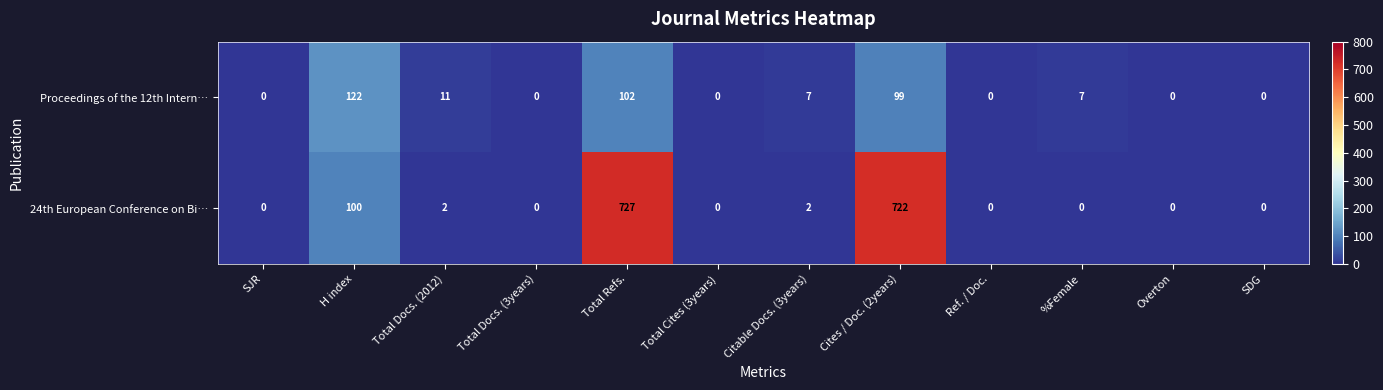

Which series has the largest total across all categories?

24th European Conference on Bi…